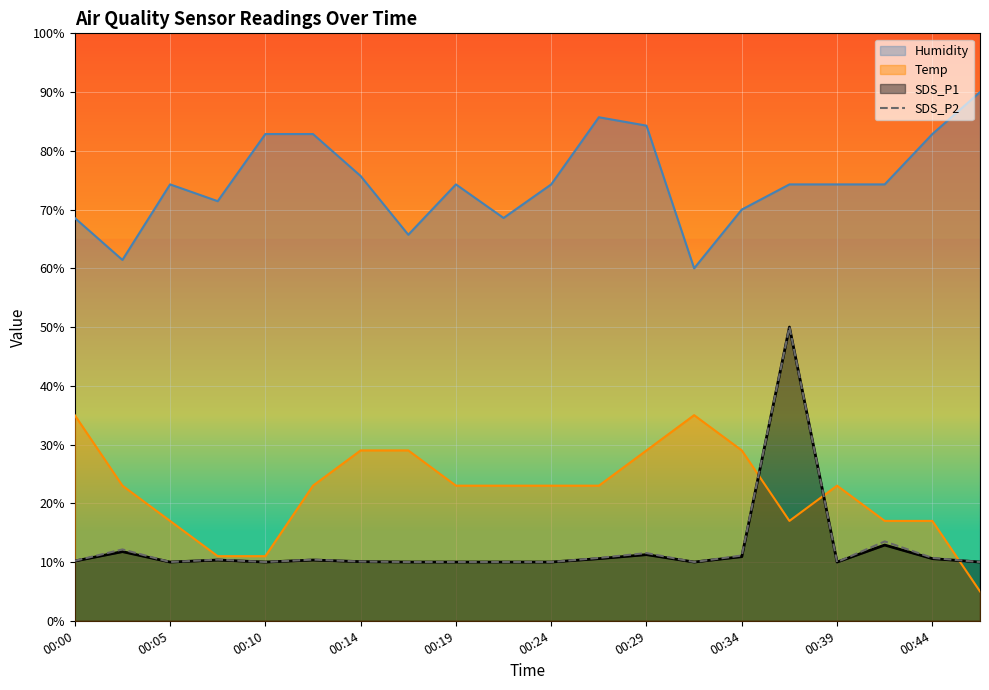

What is the minimum value for Humidity?

60.0